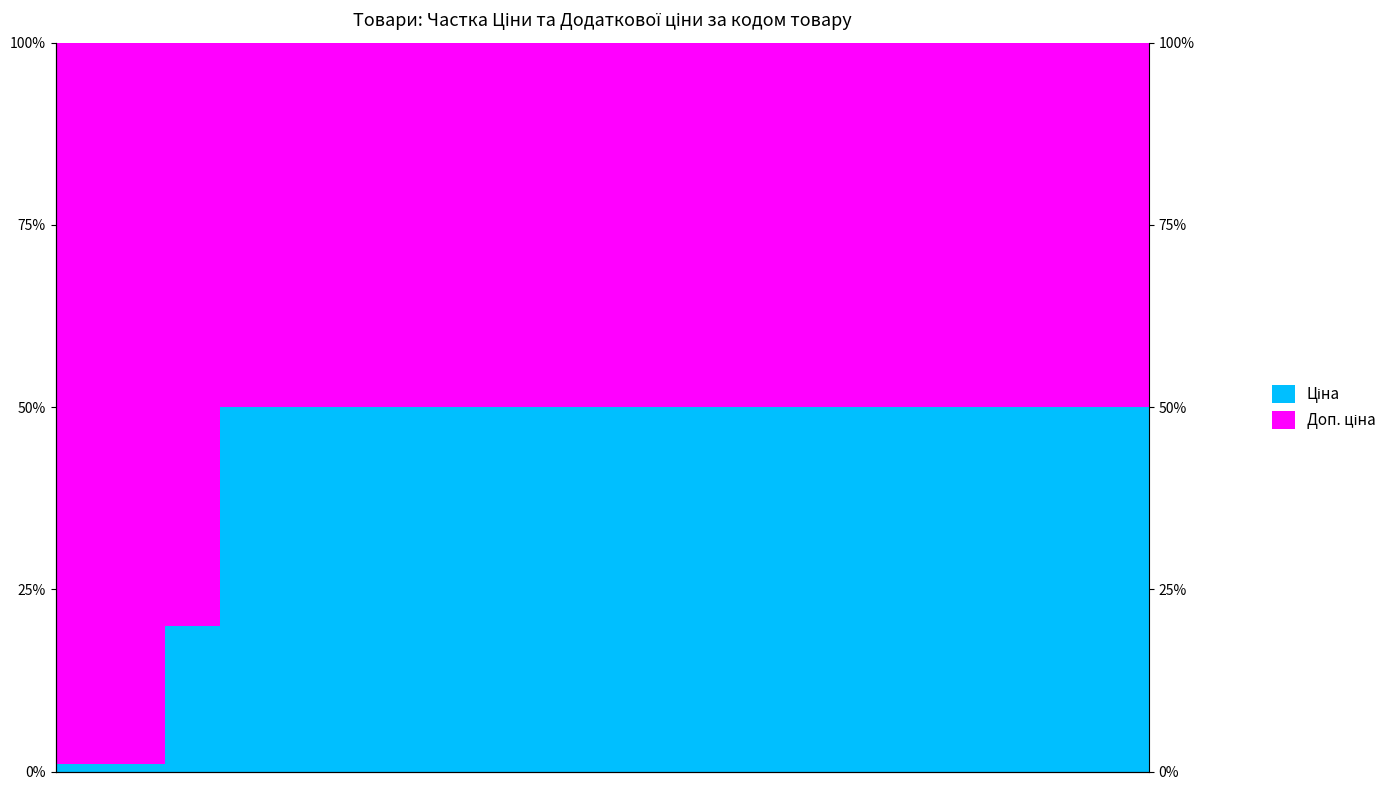

Rank the series by their maximum value, from highest to lowest.

Доп. ціна, Ціна